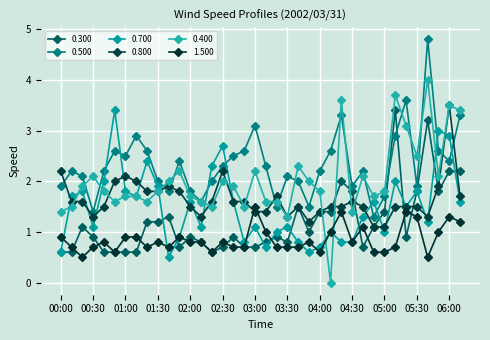

What is the difference between the maximum and minimum values in the 0.800 series?

2.4